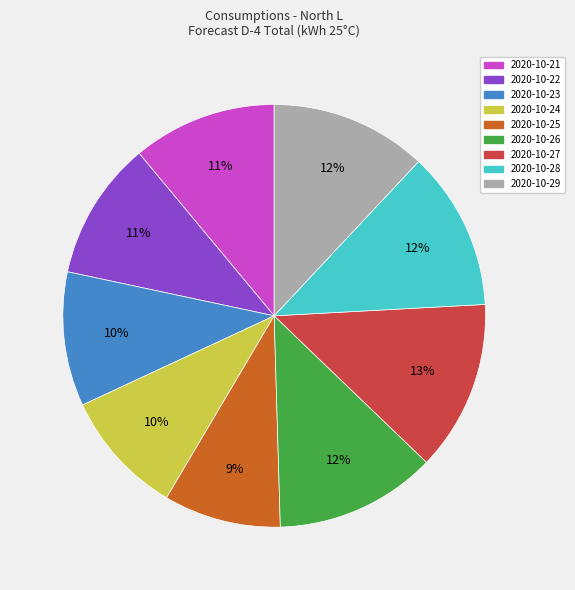

Combined, do 2020-10-24 and 2020-10-22 account for over 50%?

No